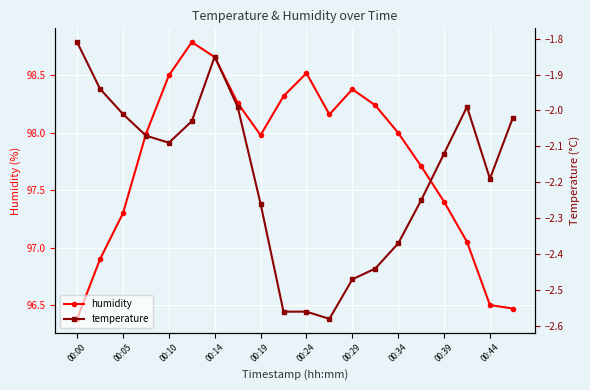

In humidity, how many points are higher than both neighbors (excluding endpoints)?

3